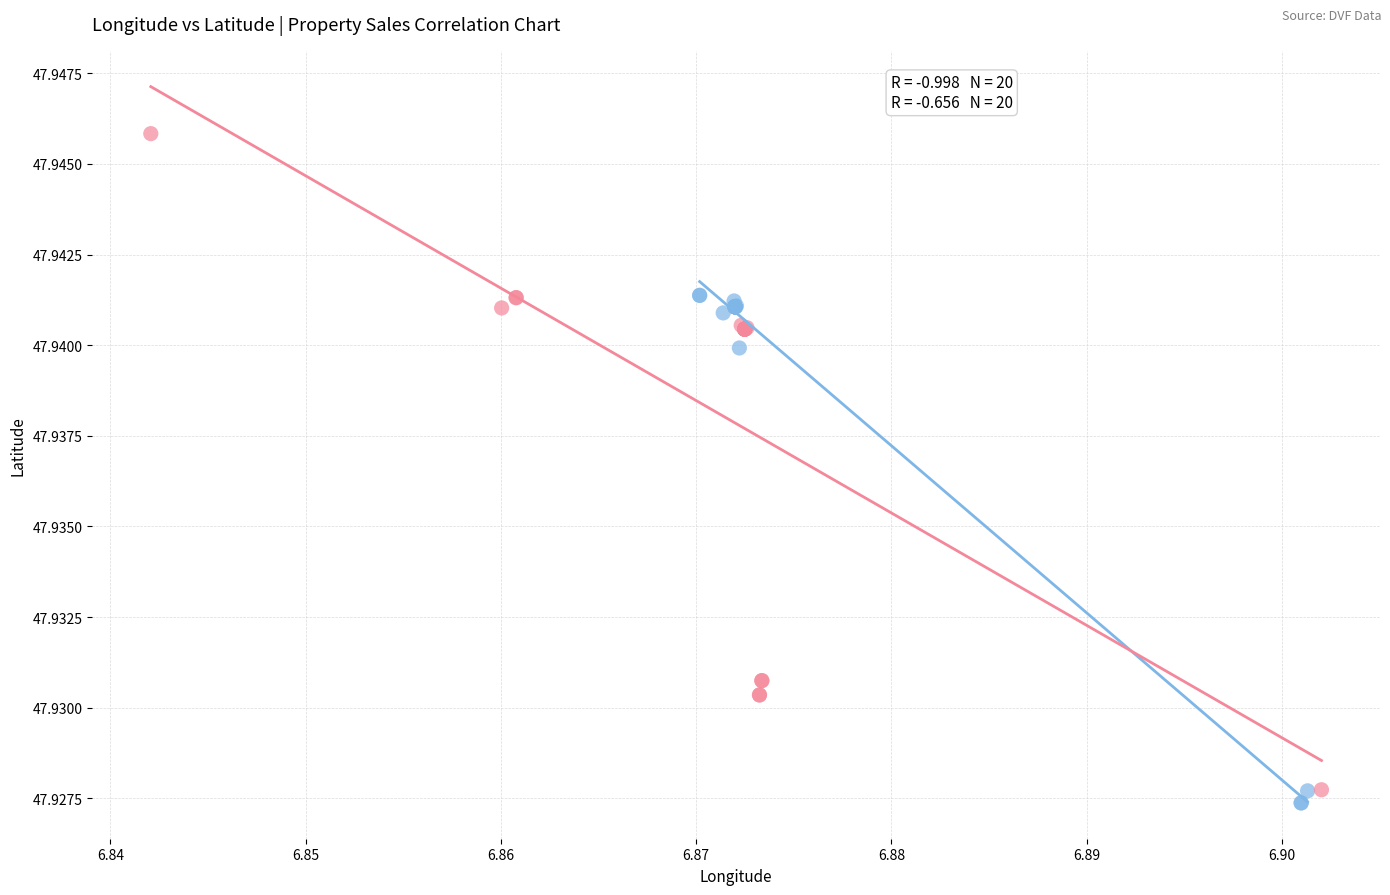

Which series has the largest Y range (max minus min)?

Vente_latitude